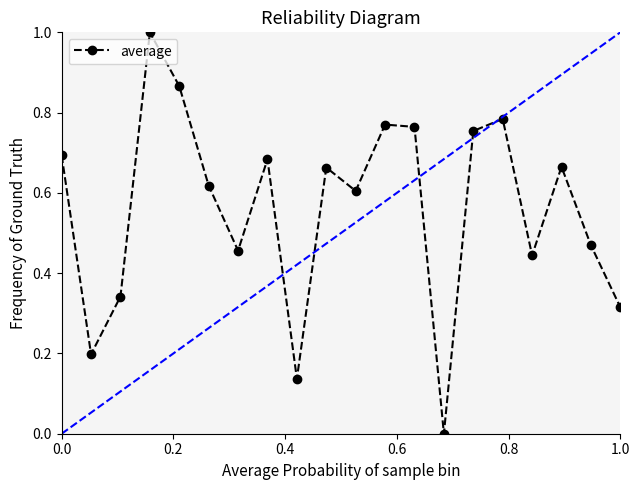

True or false: average has more than 1 interior local peaks.

True